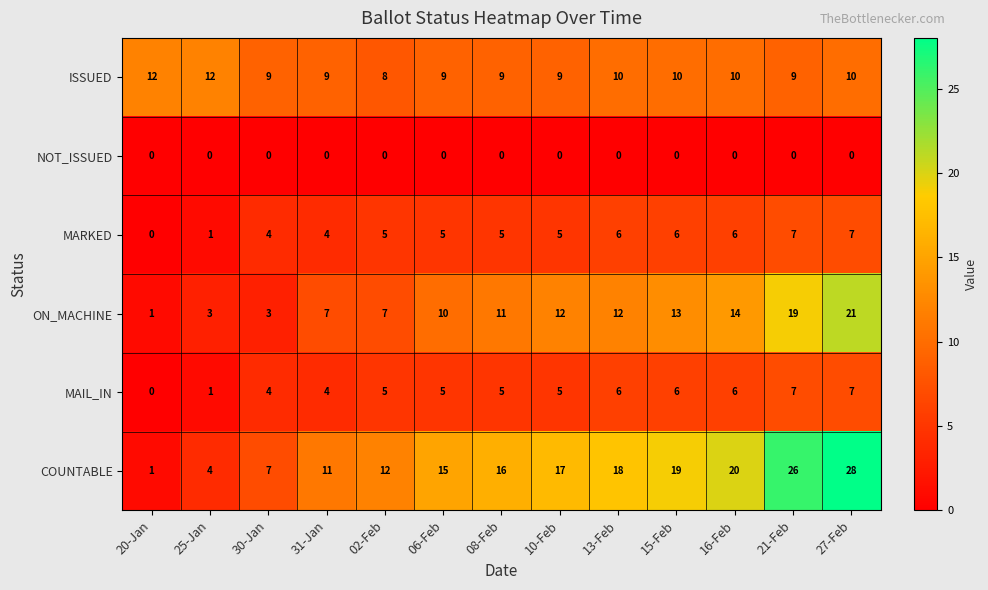

List the labels in order of COUNTABLE value, smallest first.

20-Jan, 25-Jan, 30-Jan, 31-Jan, 02-Feb, 06-Feb, 08-Feb, 10-Feb, 13-Feb, 15-Feb, 16-Feb, 21-Feb, 27-Feb